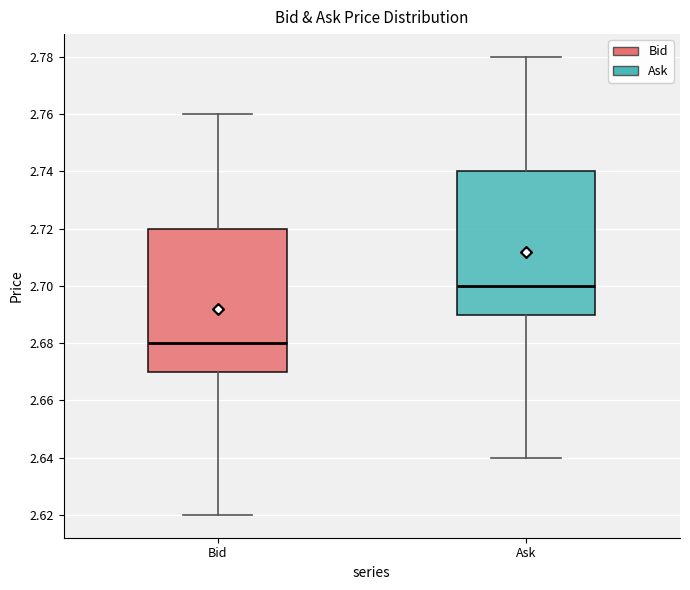

Where is the upper edge of the box for Ask on the y-axis? The values are not printed on the chart, so give them approximately, as read against the axis.

2.74